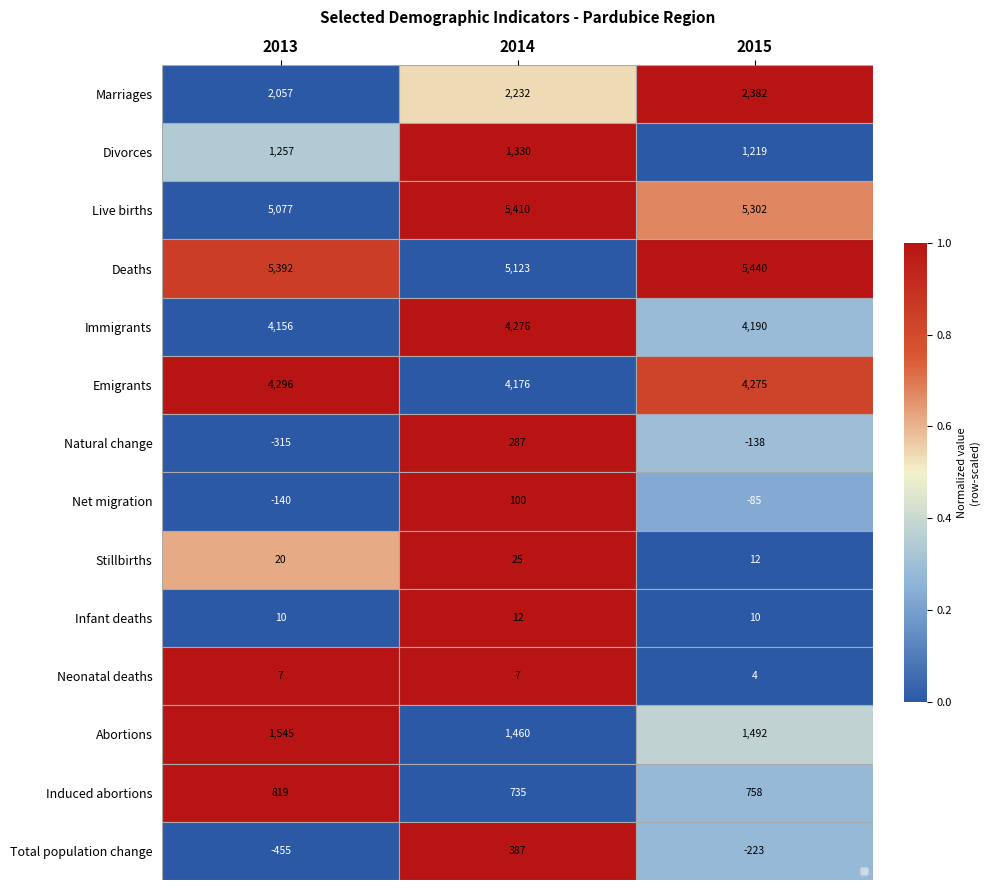

At which category does the chart reach its peak across all series?

2015